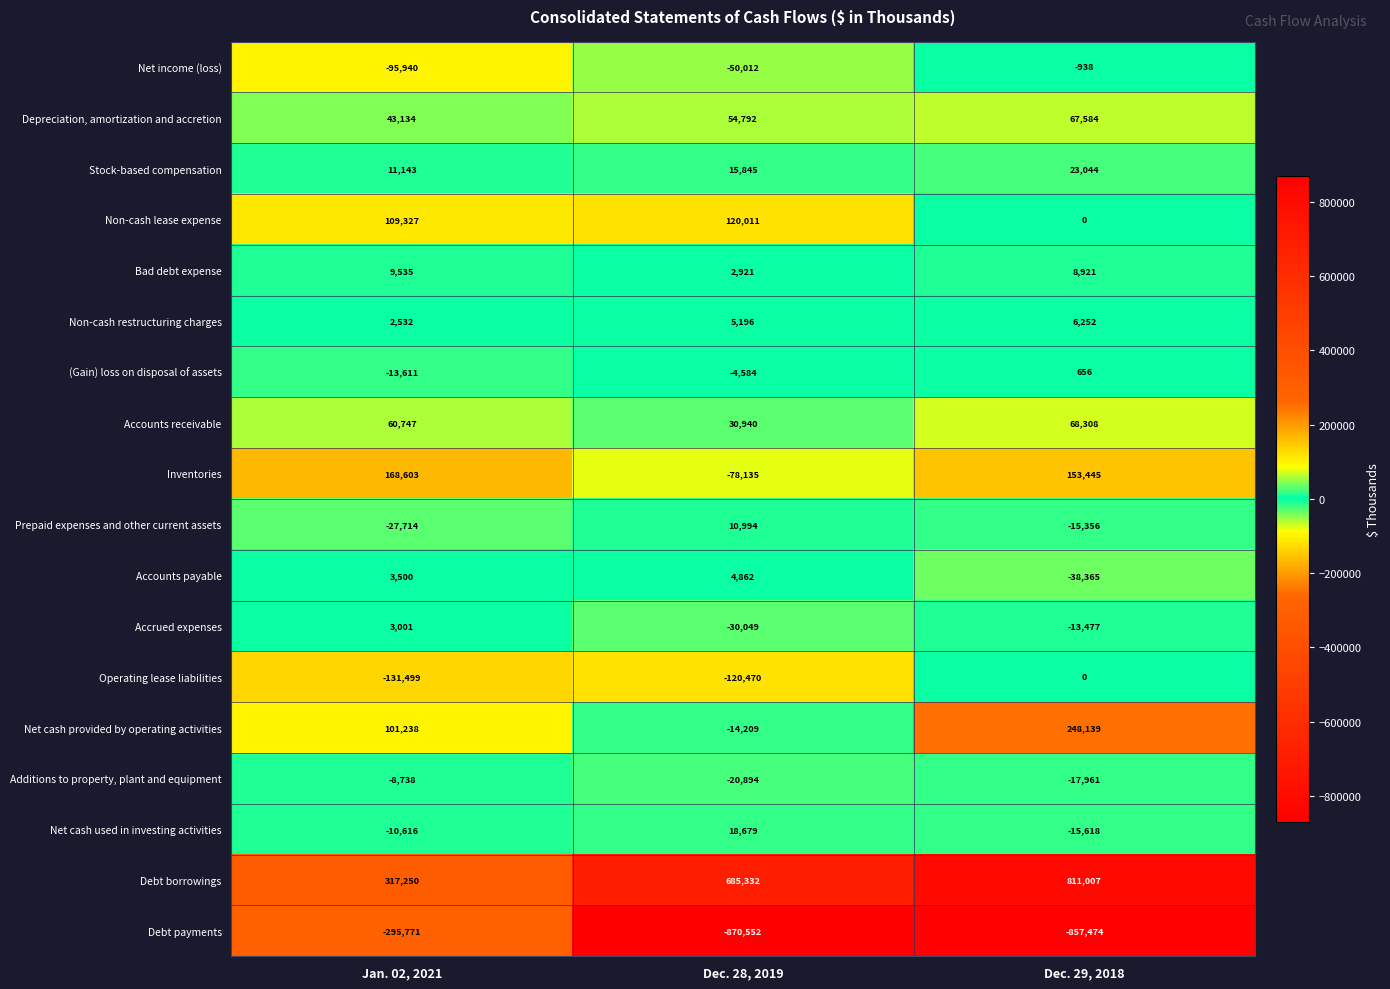

What is the average value of the Accounts receivable series?

53332